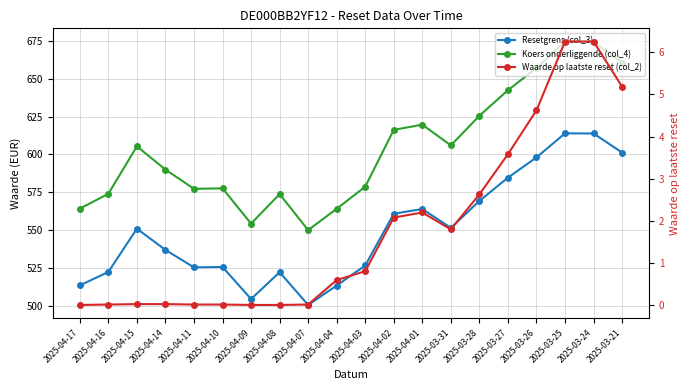

Reading left to right, what are all the values shown in this chart?

Resetgrens (col_3): 513.4	522.3	550.9	536.9	525.3	525.6	504.4	522.2	500.5	513.3	526.6	560.8	563.9	551.5	569.3	584.7	598.1	614.0	613.9	601.2
Koers onderliggende (col_4): 564.2	574.0	605.4	590.0	577.3	577.6	554.3	573.8	550.0	564.1	578.7	616.3	619.7	606.0	625.6	642.5	657.2	674.7	674.6	660.7
Waarde op laatste reset (col_2): 0.0	0.0	0.0	0.0	0.0	0.0	0.0	0.0	0.0	0.6	0.8	2.1	2.2	1.8	2.6	3.6	4.6	6.2	6.2	5.2